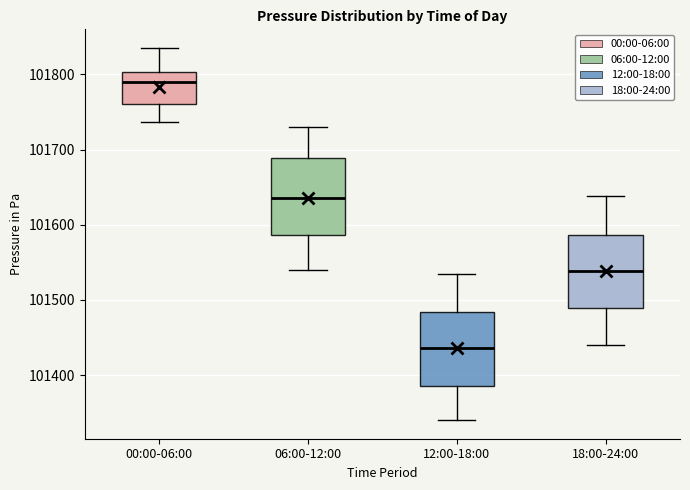

Reading left to right, read every box against the y-axis: the position of its median line, the range the box covers, and the ends of its whiskers. The values are not printed on the chart, so give them approximately, as read against the axis.

00:00-06:00: median 101790, box 101760 to 101800, whiskers 101740 to 101840
06:00-12:00: median 101640, box 101590 to 101690, whiskers 101540 to 101730
12:00-18:00: median 101440, box 101390 to 101480, whiskers 101340 to 101540
18:00-24:00: median 101540, box 101490 to 101590, whiskers 101440 to 101640